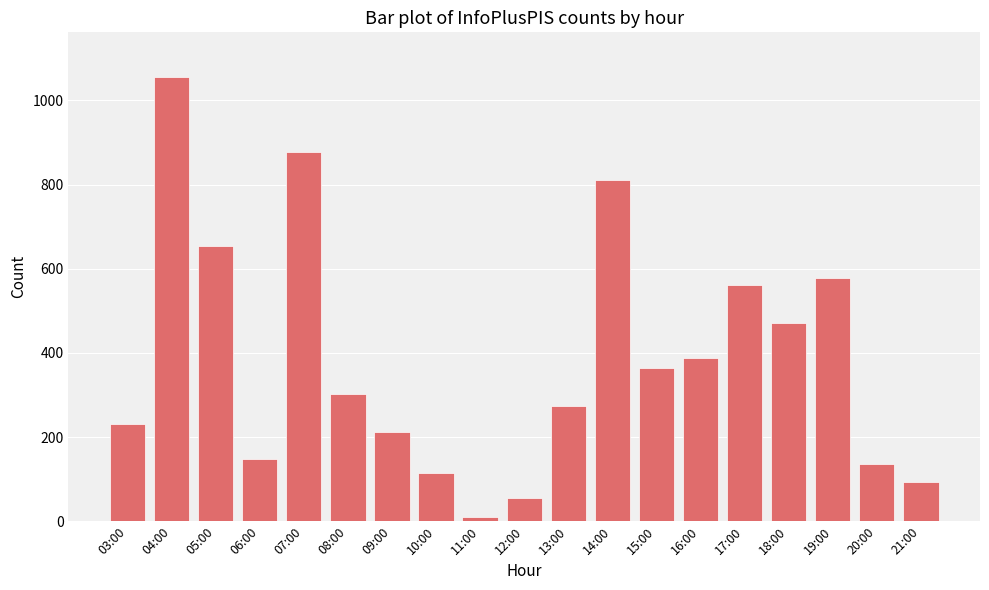

Does the chart contain any negative values?

No